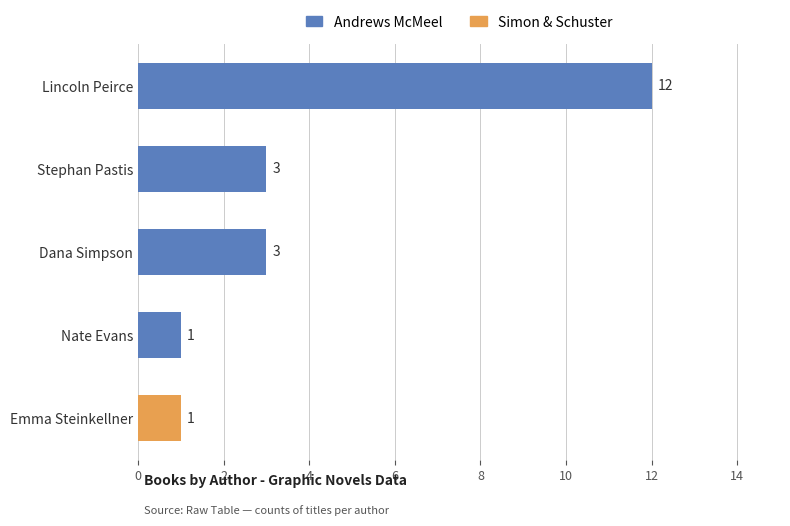

What is the change in value from Lincoln Peirce to Emma Steinkellner?

-11